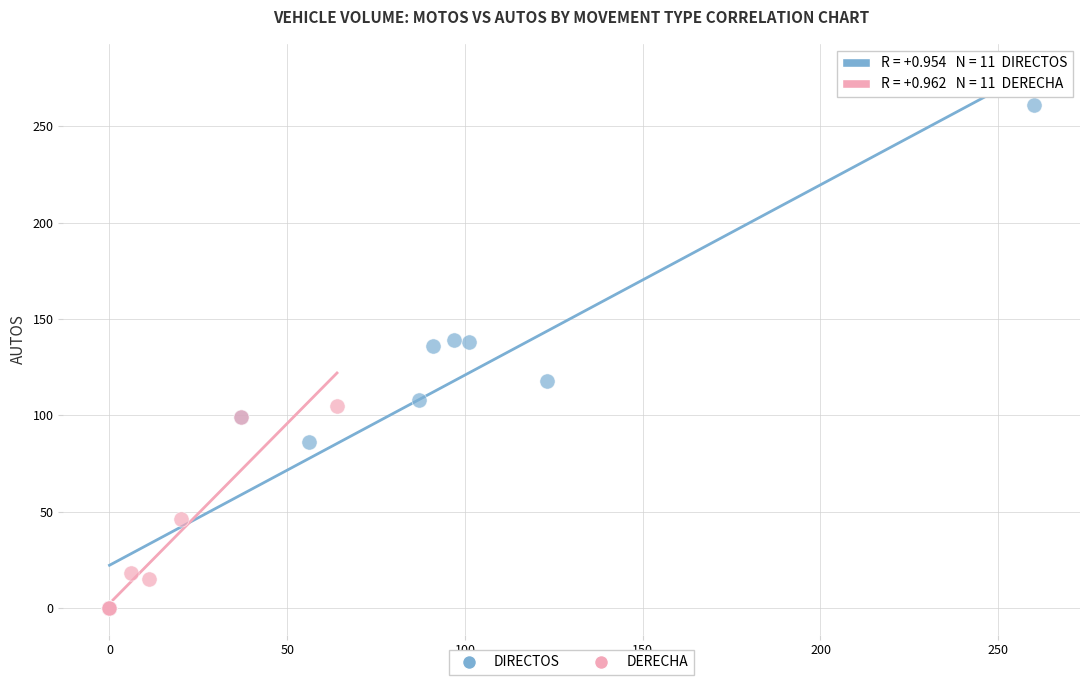

Which series has the widest spread of Y values?

DIRECTOS